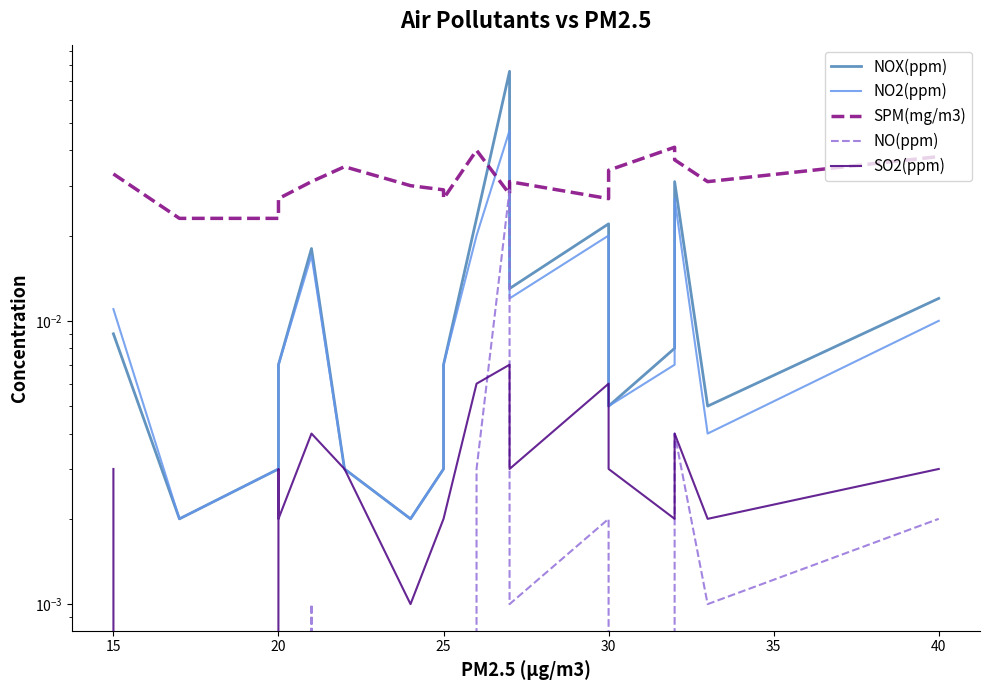

How many lines are shown in the chart?

5